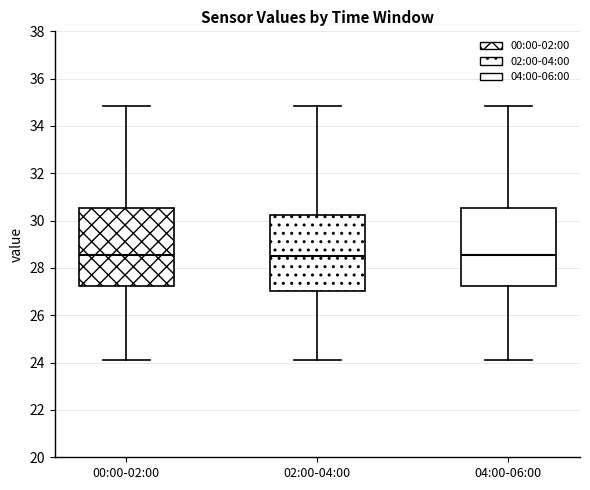

Reading left to right, transcribe this box plot: for each box, give where its median line is, the range the box spans, and where its two whiskers end, as read against the y-axis. The values are not printed on the chart, so give them approximately, as read against the axis.

00:00-02:00: median 28.6, box 27.2 to 30.6, whiskers 24.2 to 34.8
02:00-04:00: median 28.6, box 27.0 to 30.2, whiskers 24.2 to 34.8
04:00-06:00: median 28.6, box 27.2 to 30.6, whiskers 24.2 to 34.8